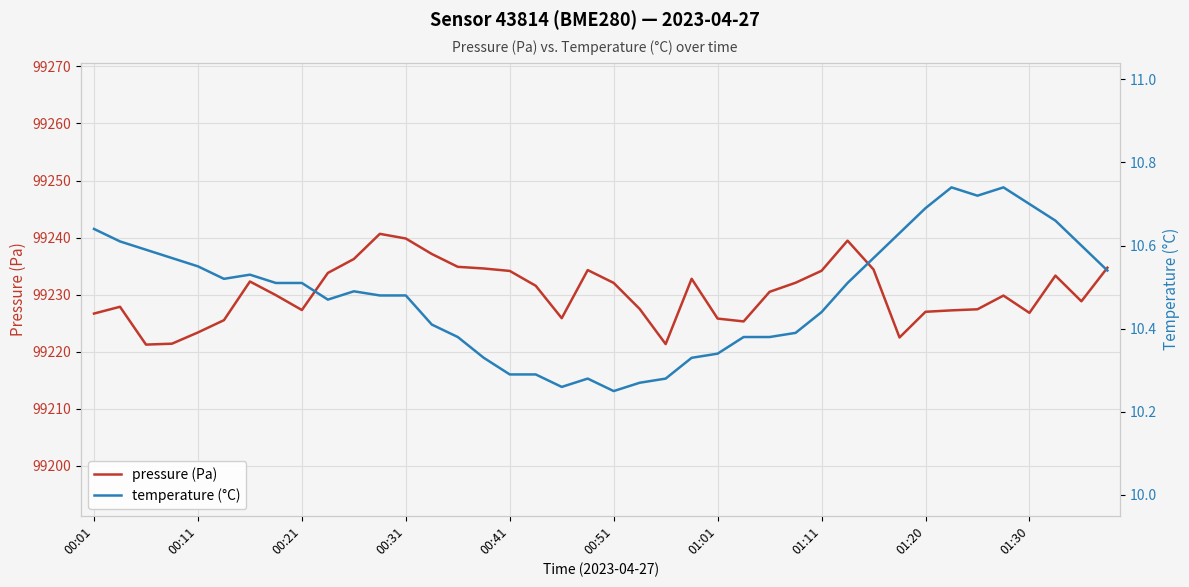

What is the greatest value displayed?

99240.7